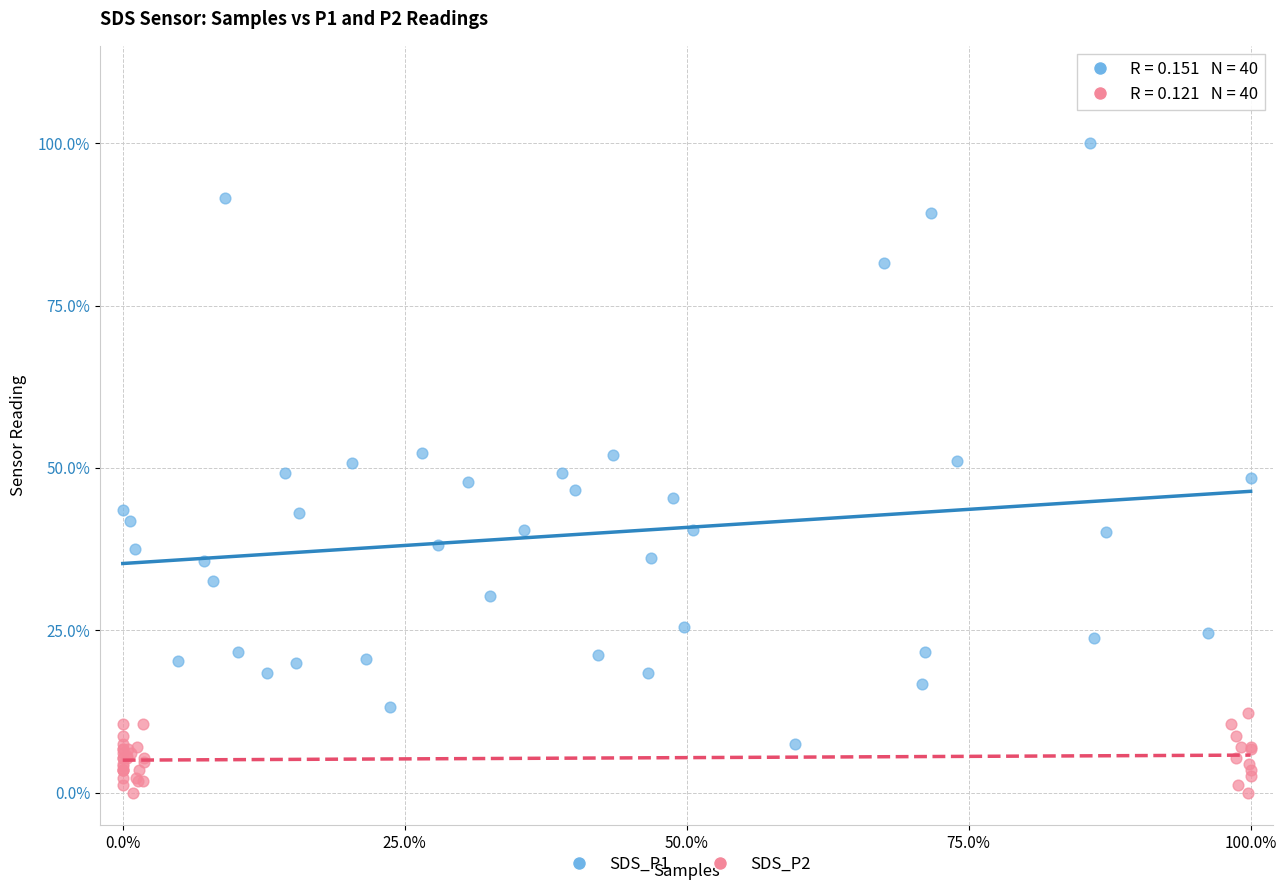

Which series has the largest Y range (max minus min)?

SDS_P1